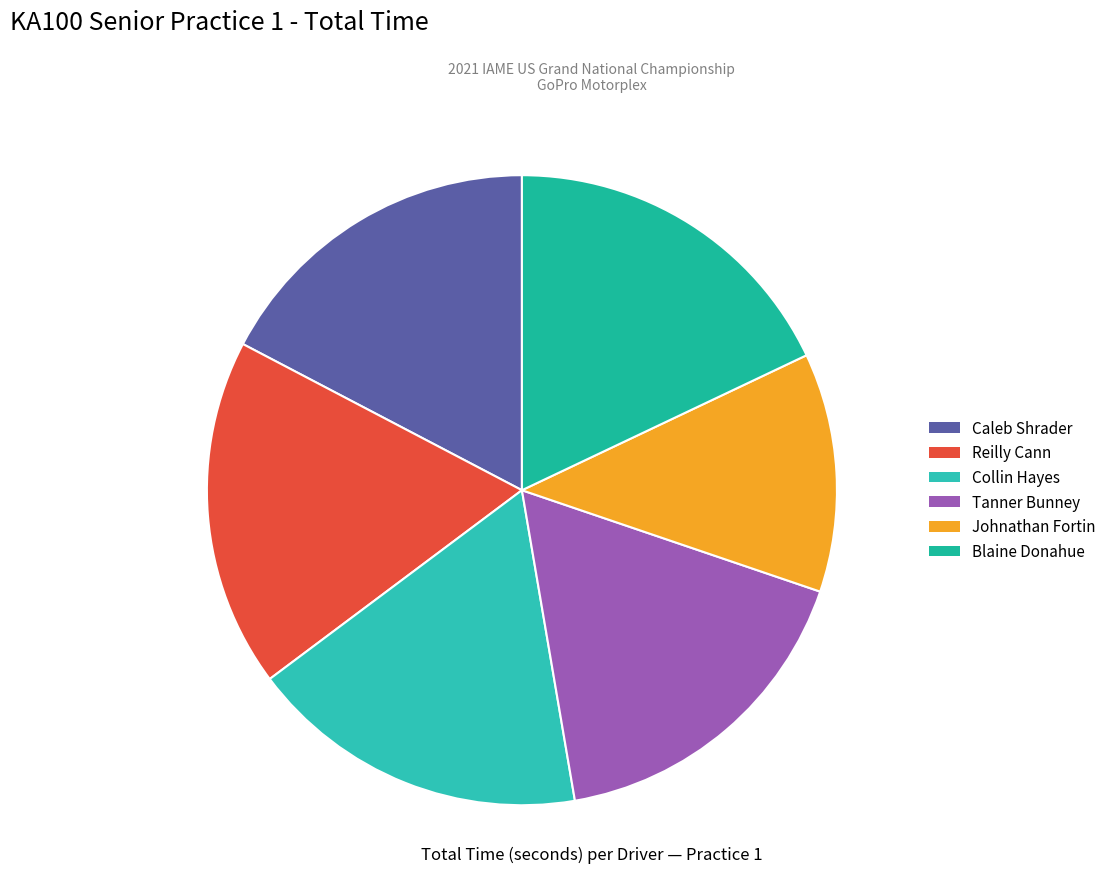

Is there a majority slice in this chart?

No